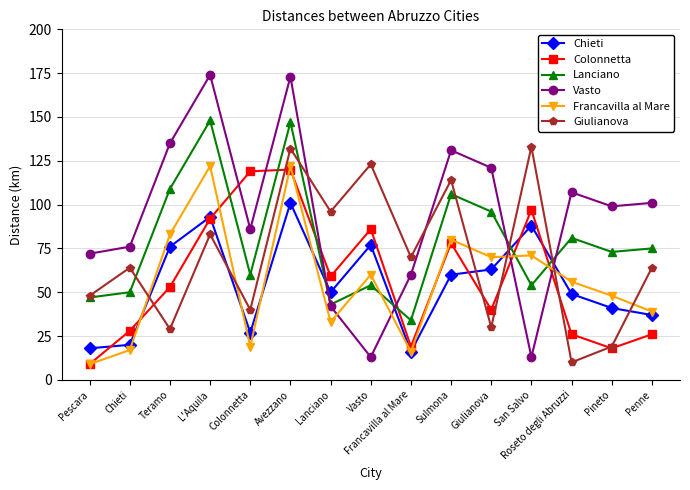

Reading left to right, list all the values displayed in this chart.

Chieti: 18	20	76	93	27	101	50	77	16	60	63	88	49	41	37
Colonnetta: 9	28	53	92	119	120	59	86	19	78	40	97	26	18	26
Lanciano: 47	50	109	148	60	147	43	54	34	106	96	54	81	73	75
Vasto: 72	76	135	174	86	173	42	13	60	131	121	13	107	99	101
Francavilla al Mare: 9	17	83	122	19	122	33	60	16	80	70	71	56	48	39
Giulianova: 48	64	29	83	40	132	96	123	70	114	30	133	10	19	64